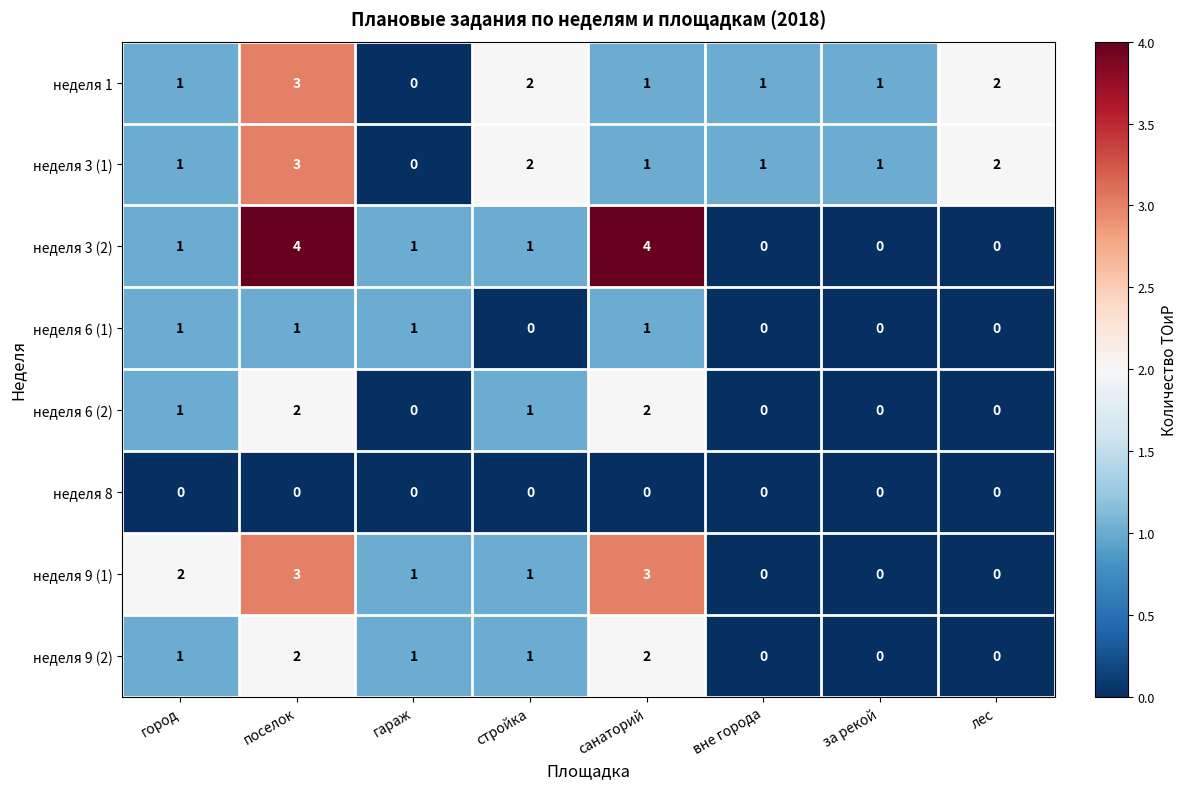

Where does the неделя 9 (1) series first go above 1?

город